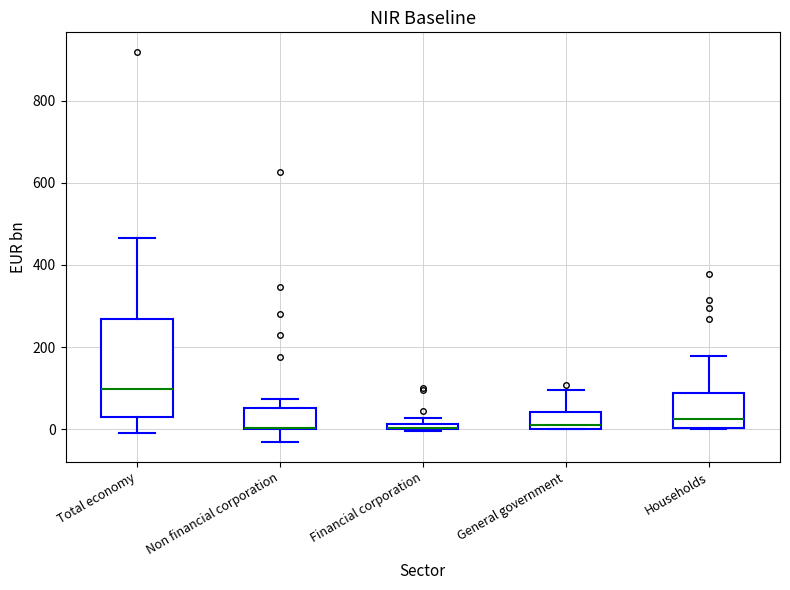

Where does the median line of the box for Total economy sit on the y-axis? The values are not printed on the chart, so give them approximately, as read against the axis.

100